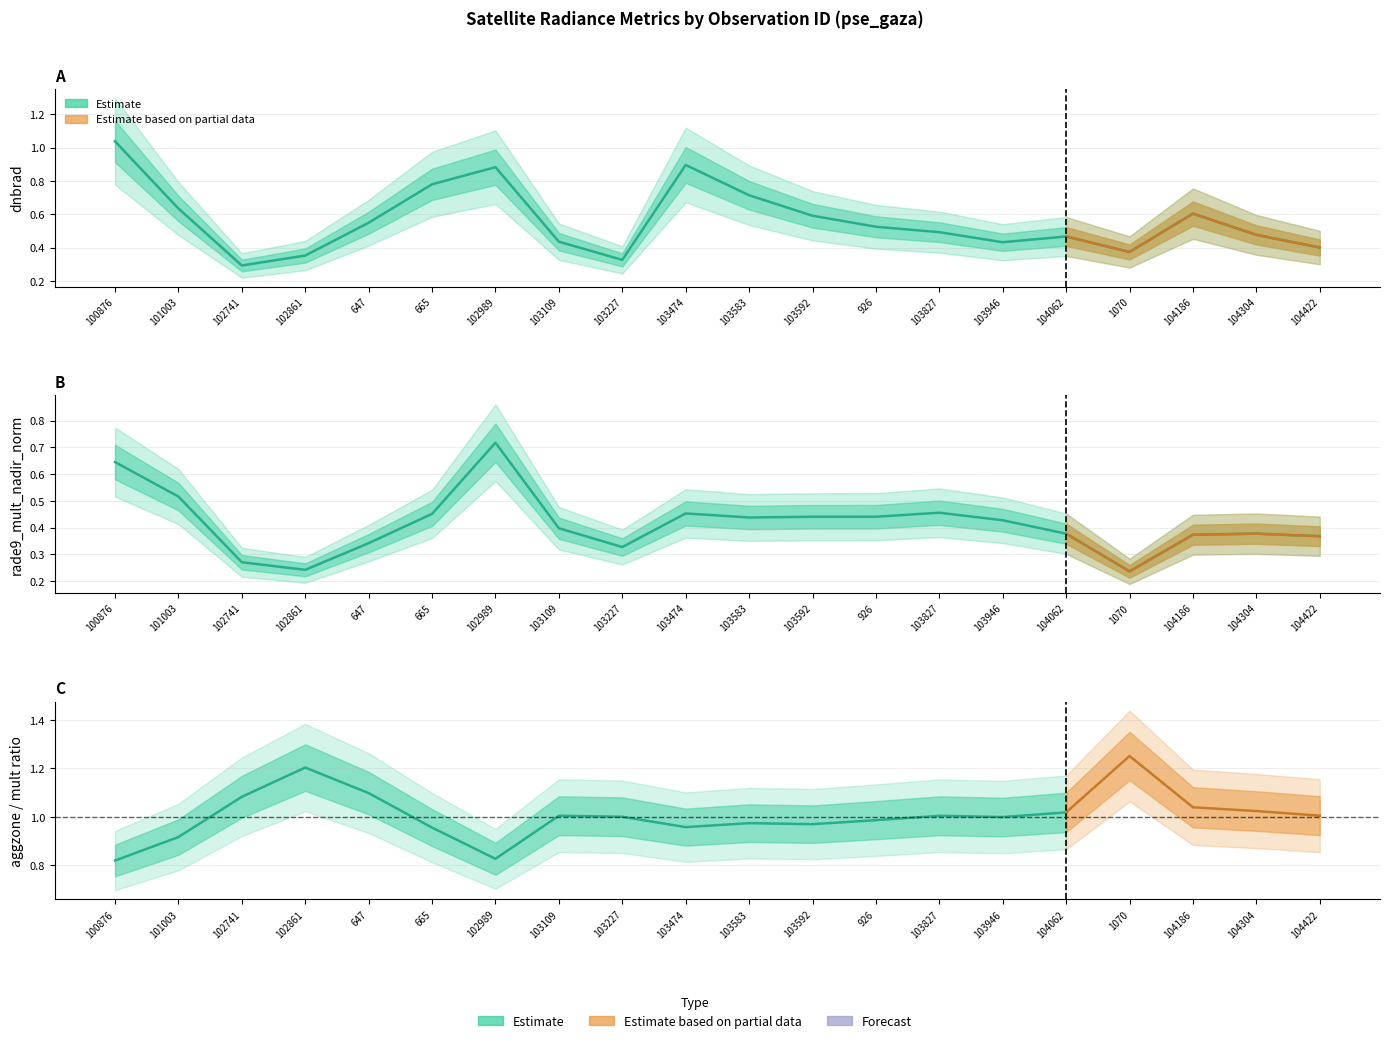

How many intersections are there between dnbrad and rade9_mult_nadir_norm?

2